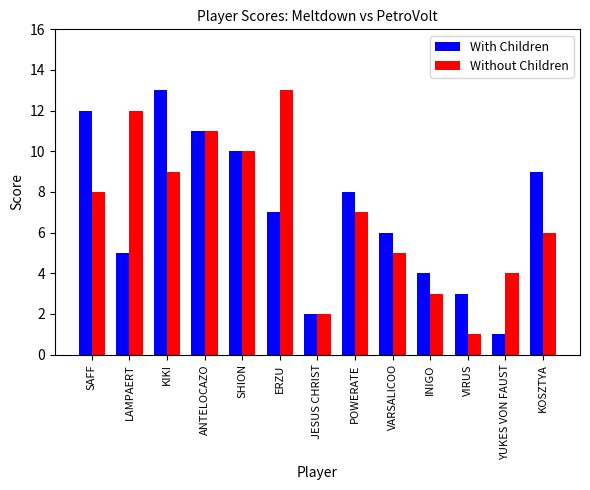

Count the number of categories in the chart.

13